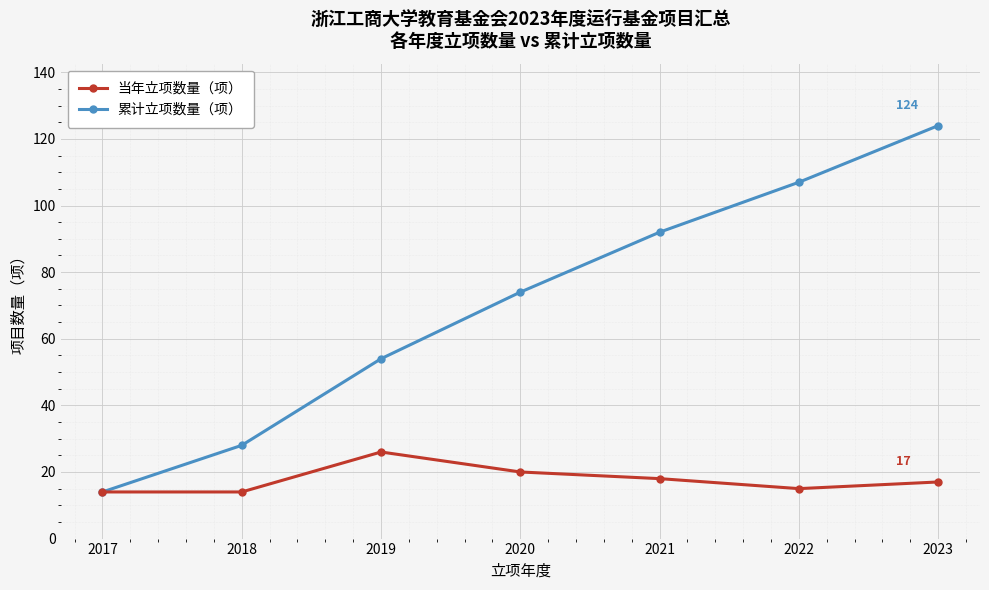

True or false: 累计立项数量（项） has more than 0 interior local peaks.

False